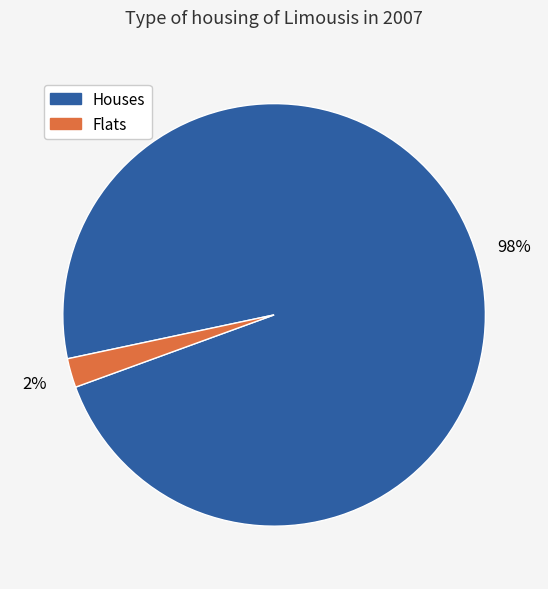

Count the number of slices in the pie.

2